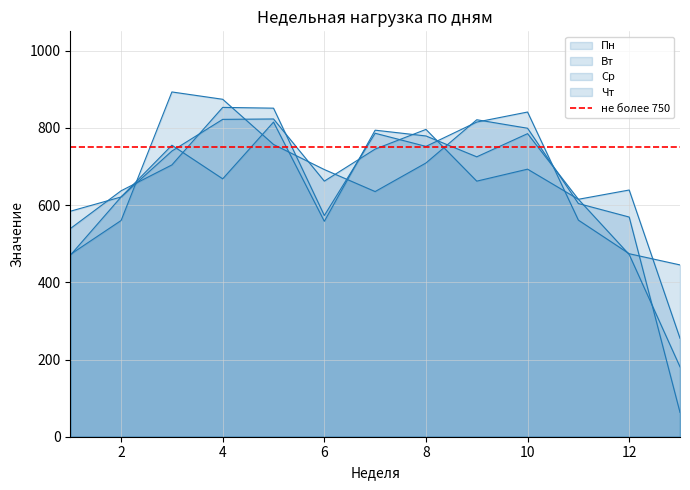

How many lines are shown in the chart?

4